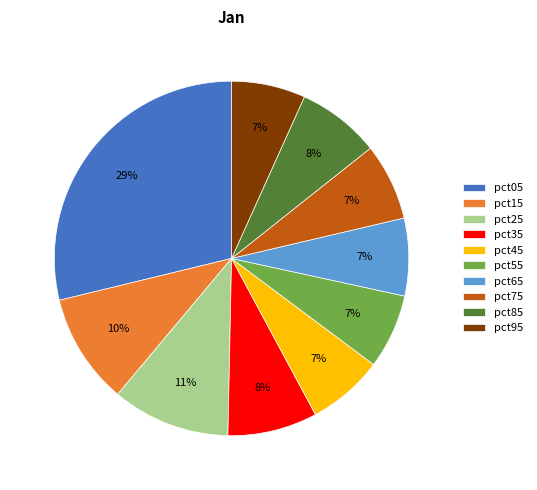

How many segments does this pie chart have?

10